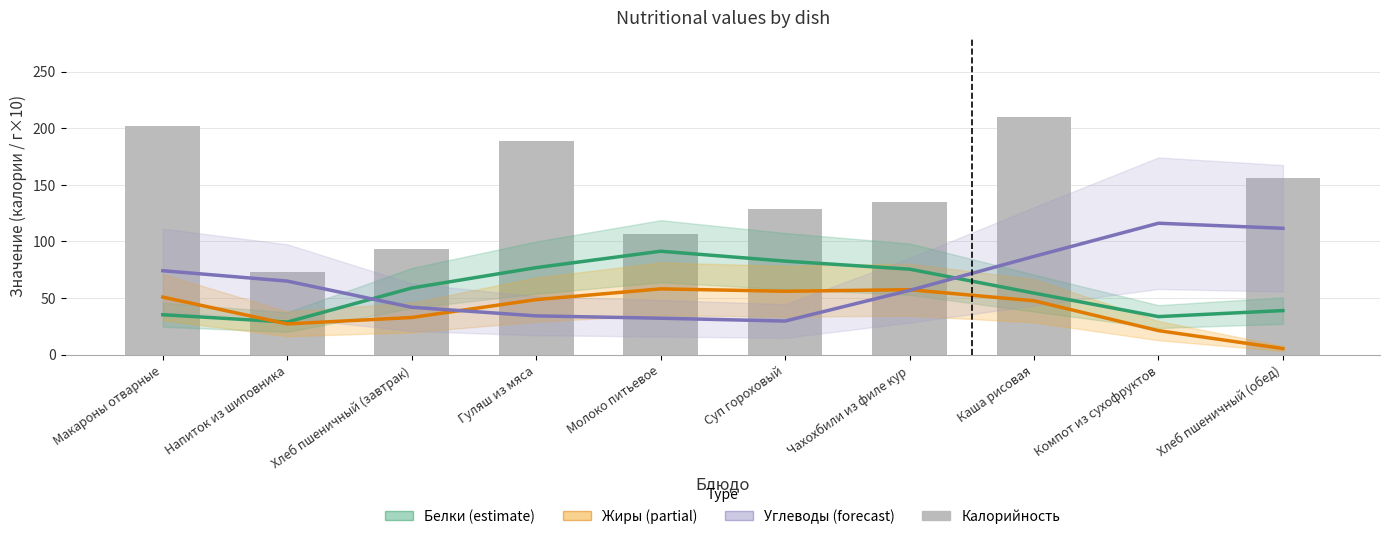

Which series has the largest range (max minus min)?

Калорийность